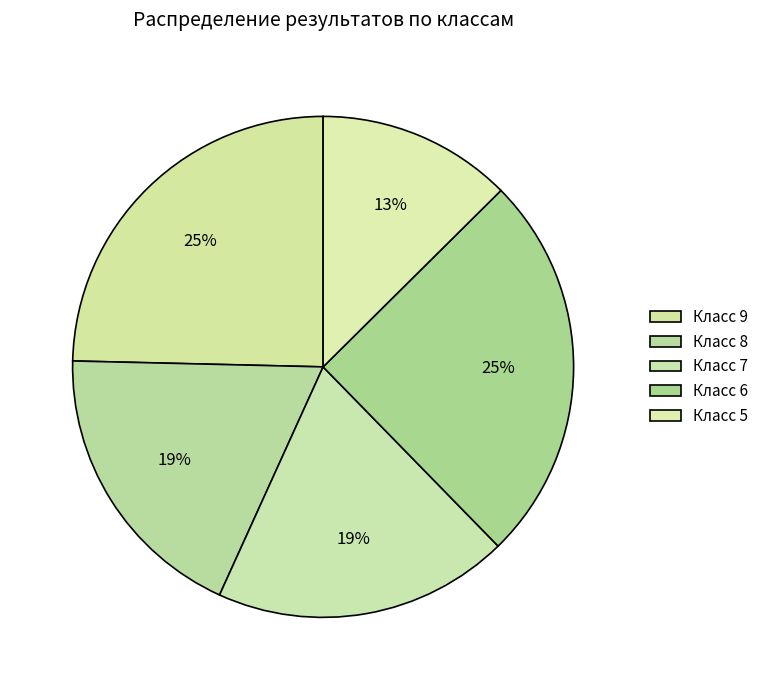

Is there any slice that represents more than half of the pie?

No